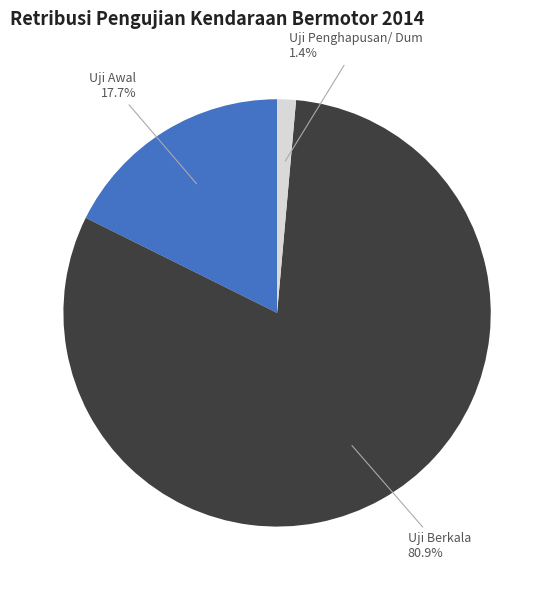

To the nearest percent, what is the difference between the largest and smallest slice percentages?

80%